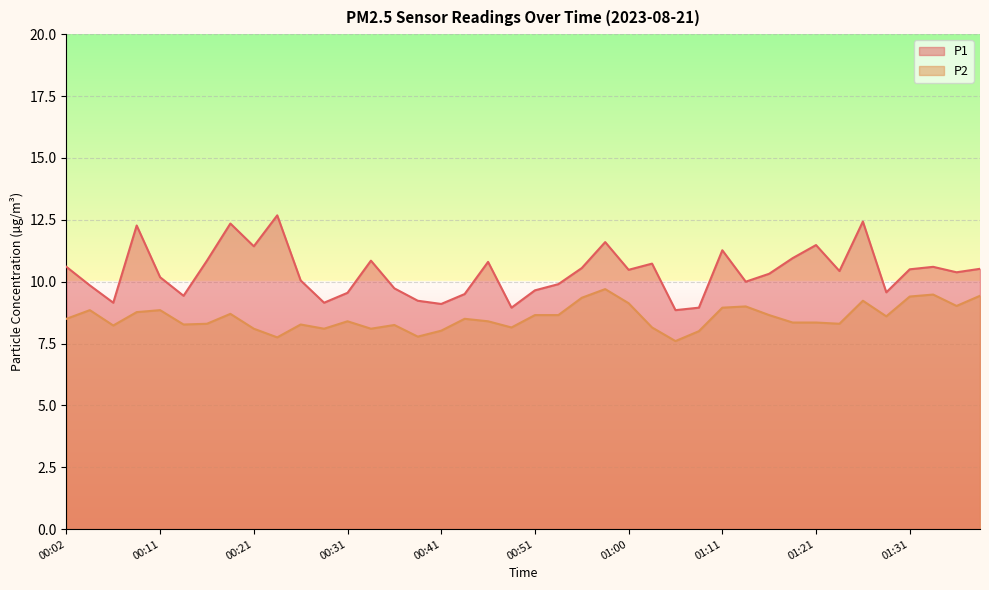

What is the average value of the P2 series?

8.6